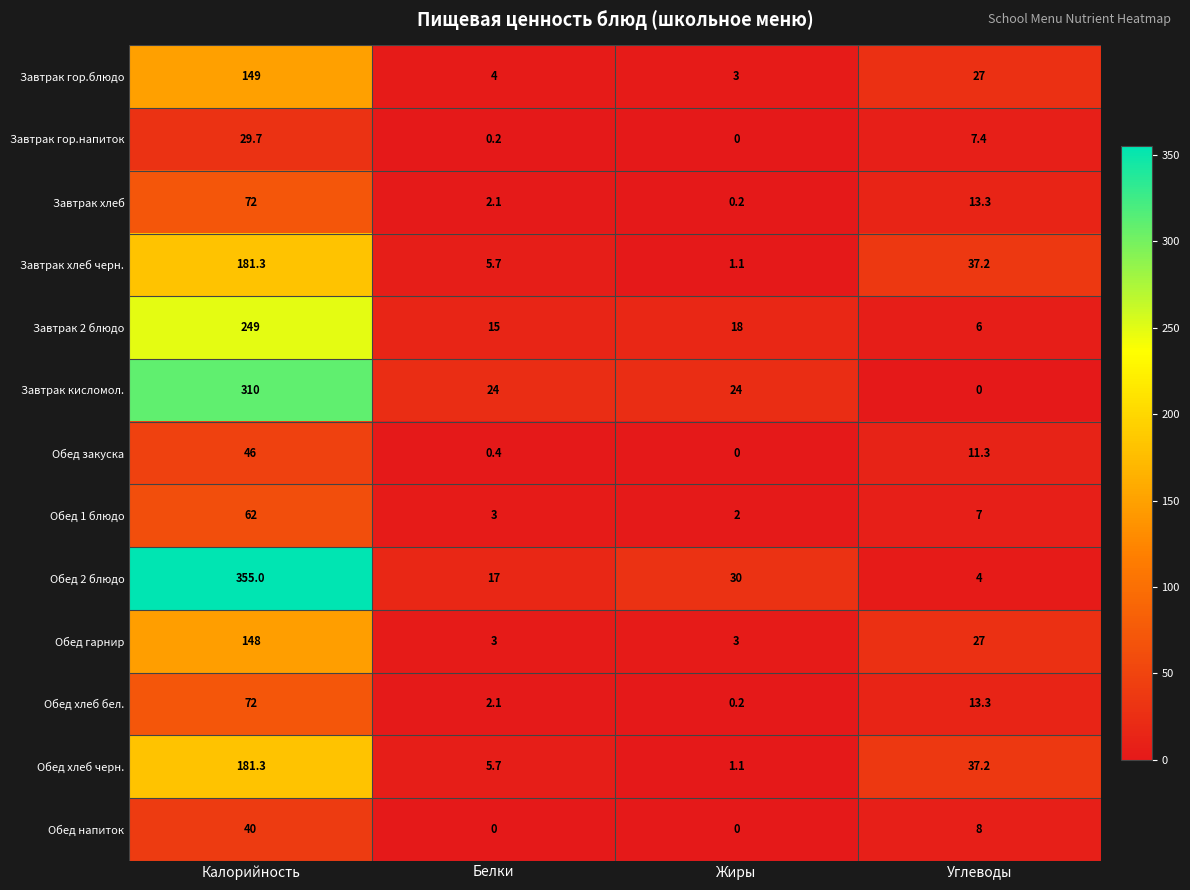

Is it true that Завтрак 2 блюдо equals 25.1 at Белки?

False